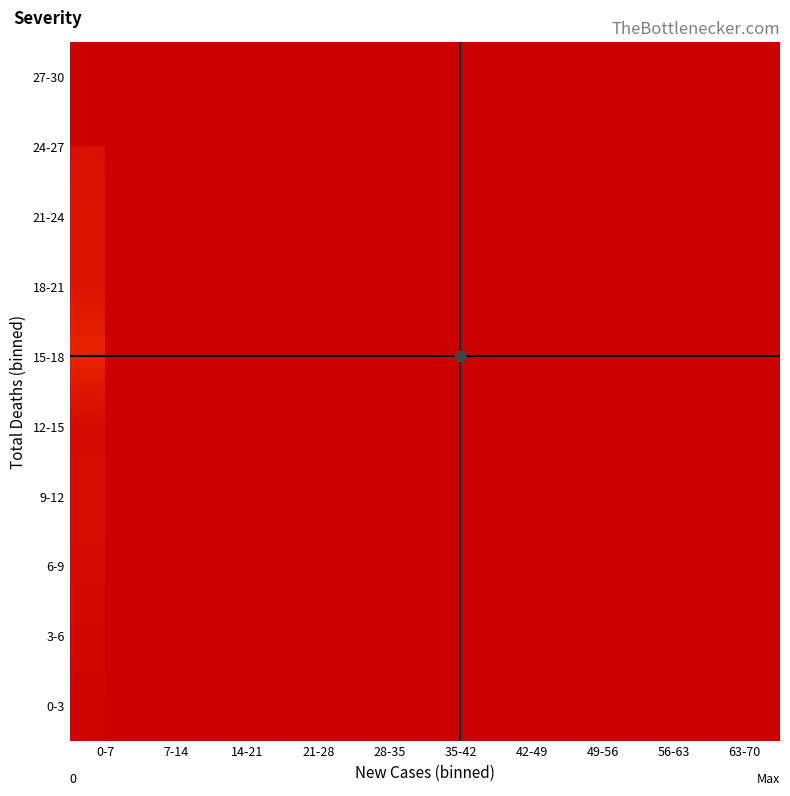

Which has a higher value, 56-63 or 0-7?

0-7